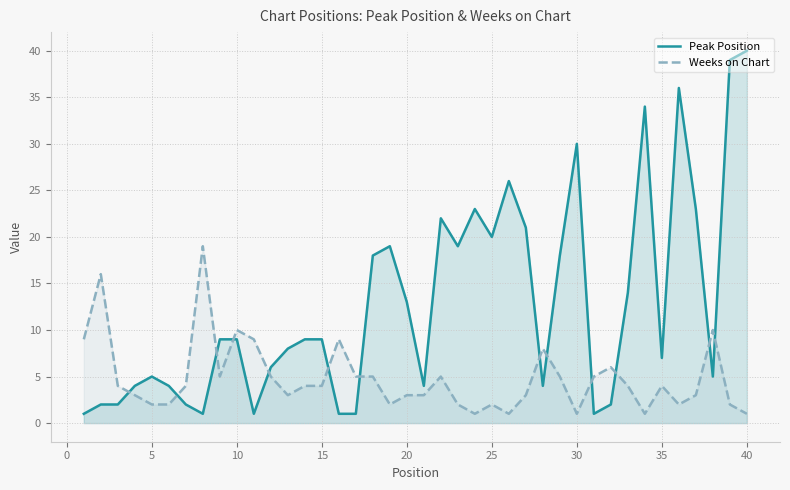

What is the difference between the maximum and second lowest values in the Weeks on Chart series?

18